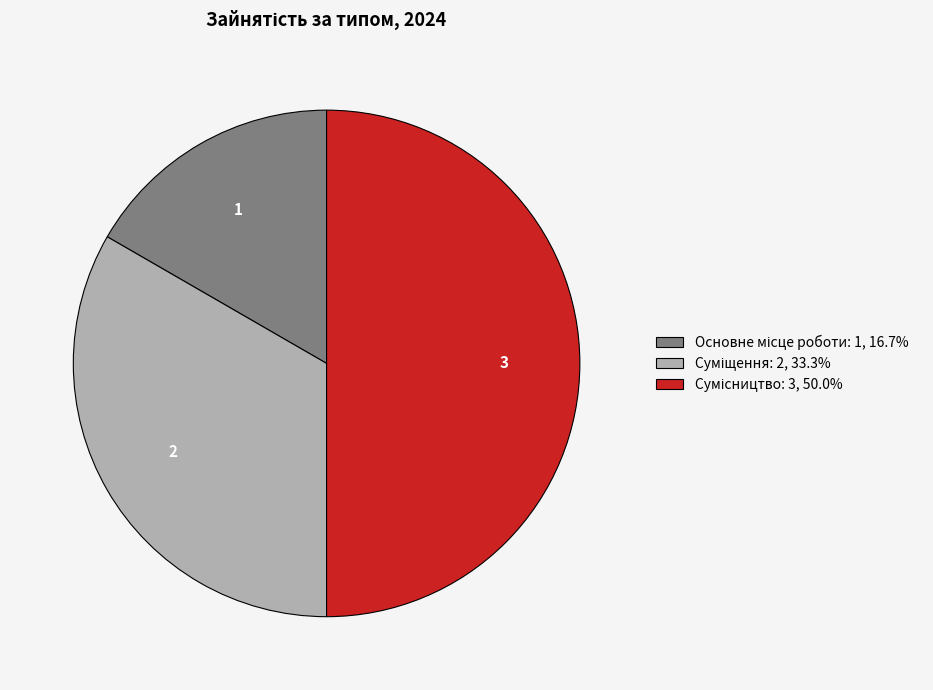

How many slices are in this pie chart?

3